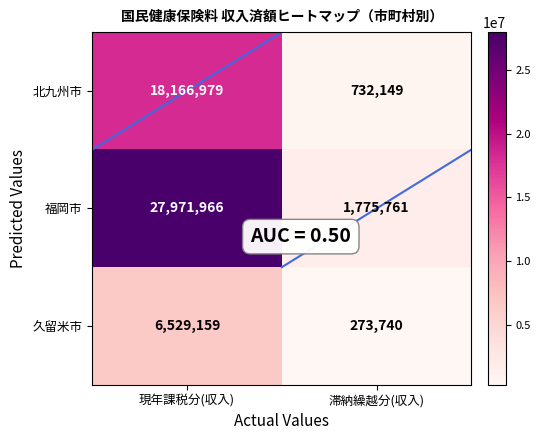

What is the total value across all series at 現年課税分(収入)?

52668104